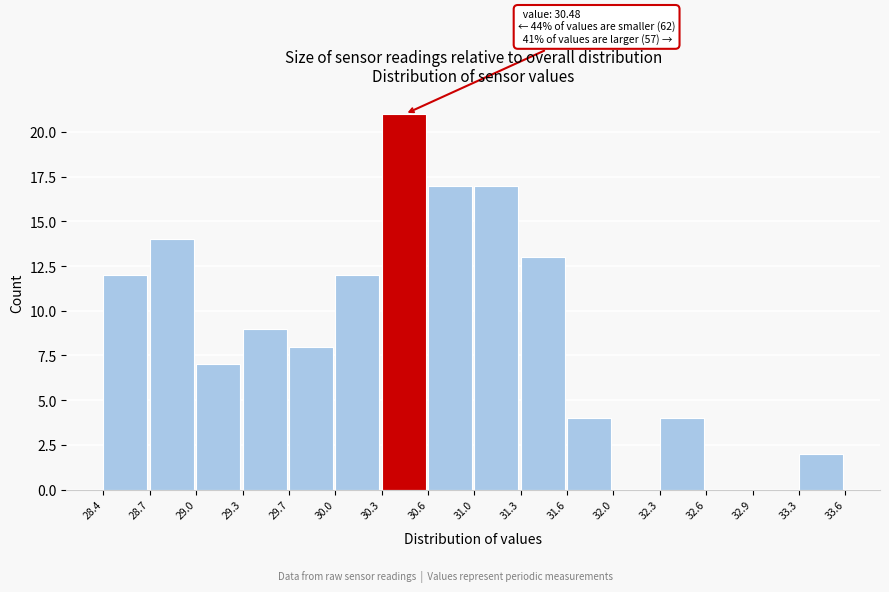

Which range on the x-axis has the tallest bar?

30.3 to 30.6